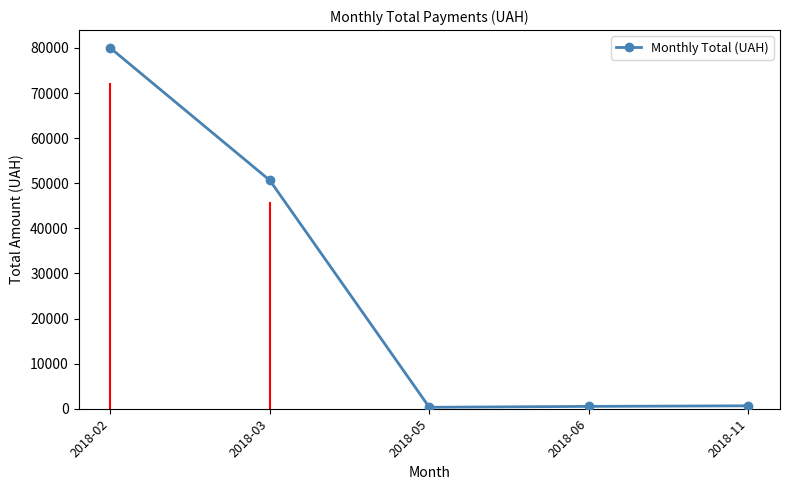

The value at 2018-03 is 50632.9. True or false?

True